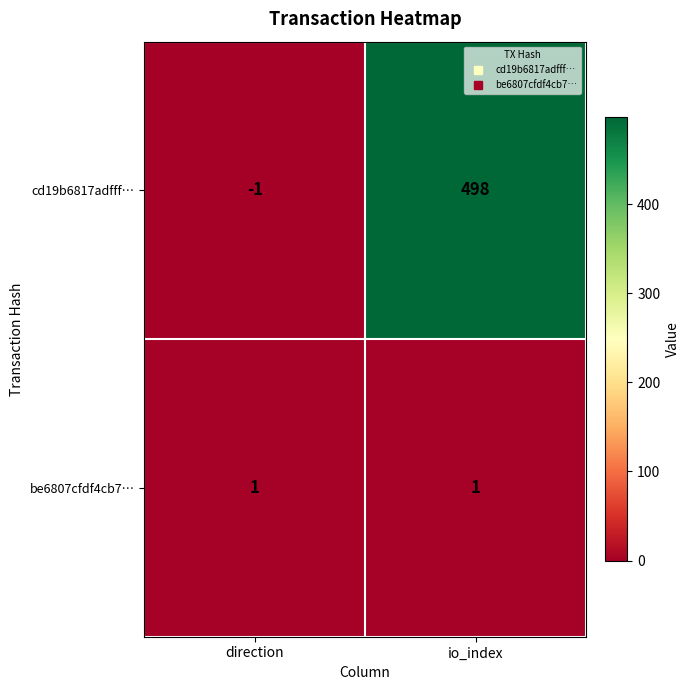

Which series has the largest total across all categories?

cd19b6817adfff…